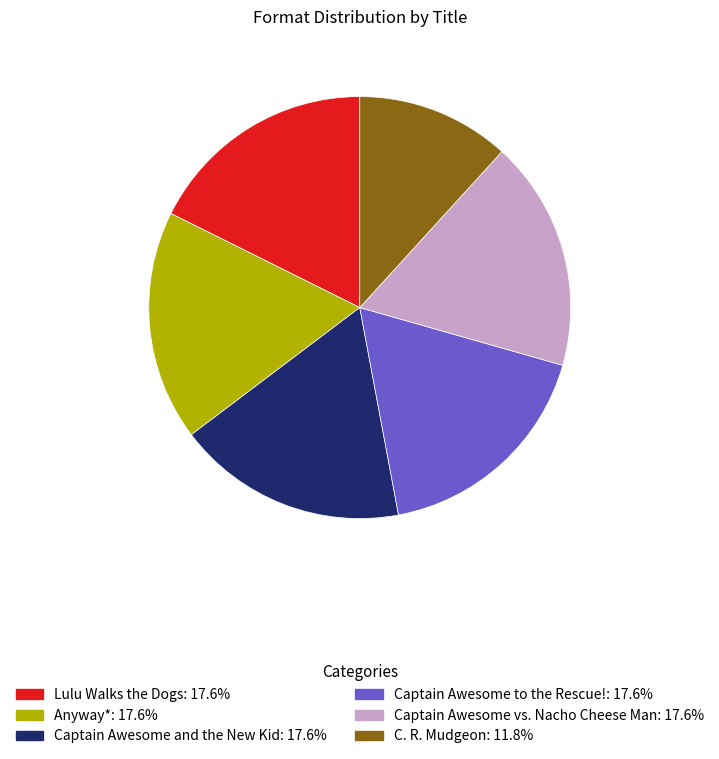

Approximately how many times larger is the value at C. R. Mudgeon compared to Captain Awesome to the Rescue!?

0.7